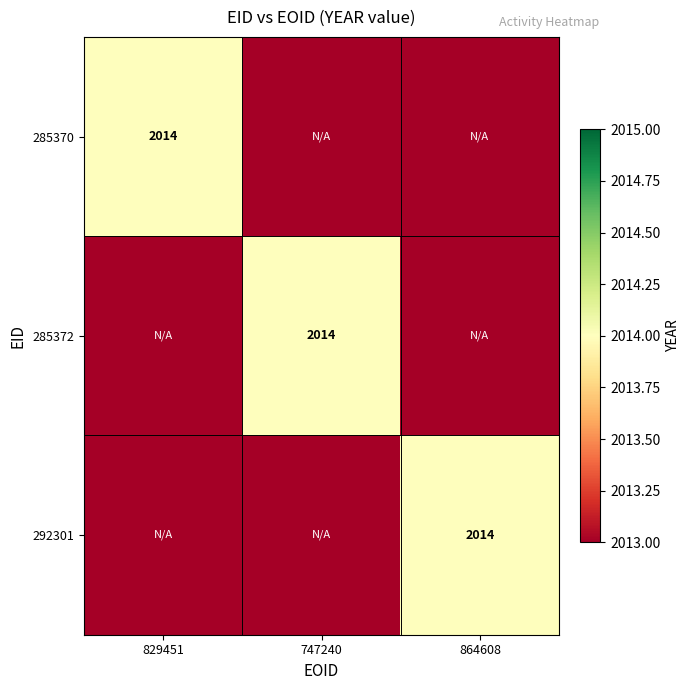

Is it true that 292301 equals 2014 at 864608?

True